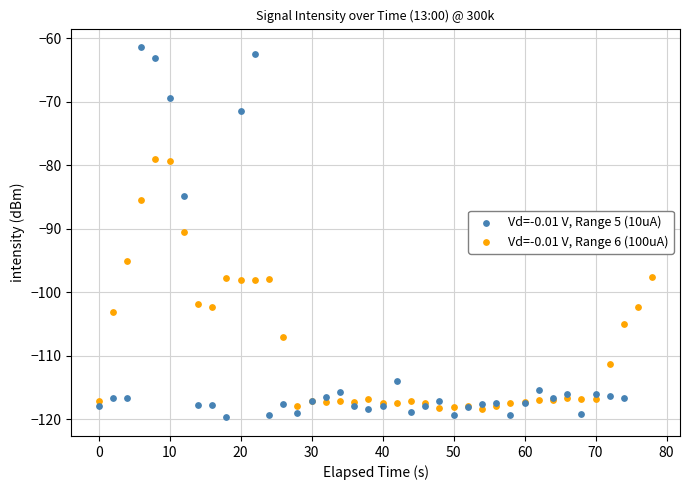

Which series has the widest spread of Y values?

Vd=-0.01 V, Range 5 (10uA)